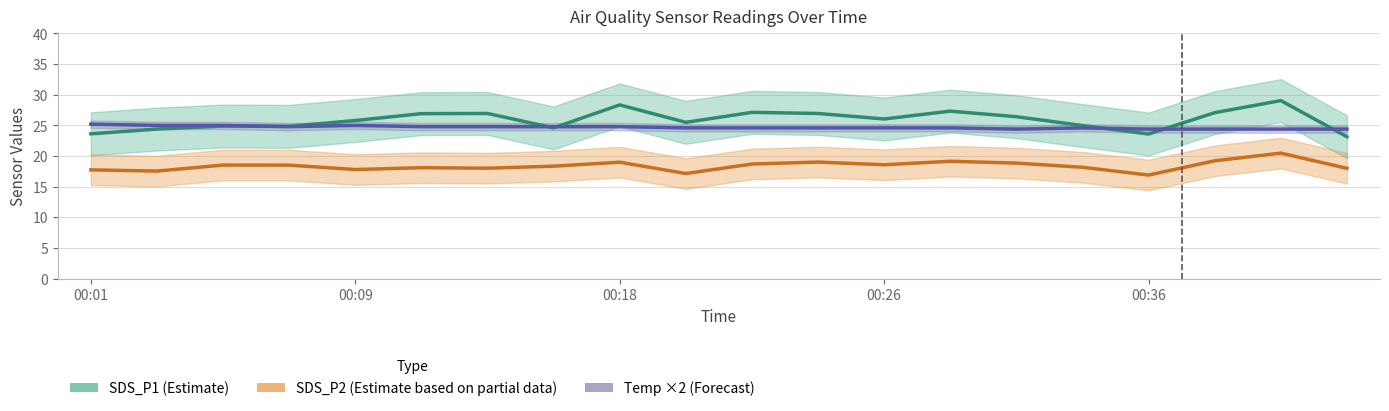

What is the sum of the SDS_P1 (Estimate) values at 00:01 and 6?

50.6